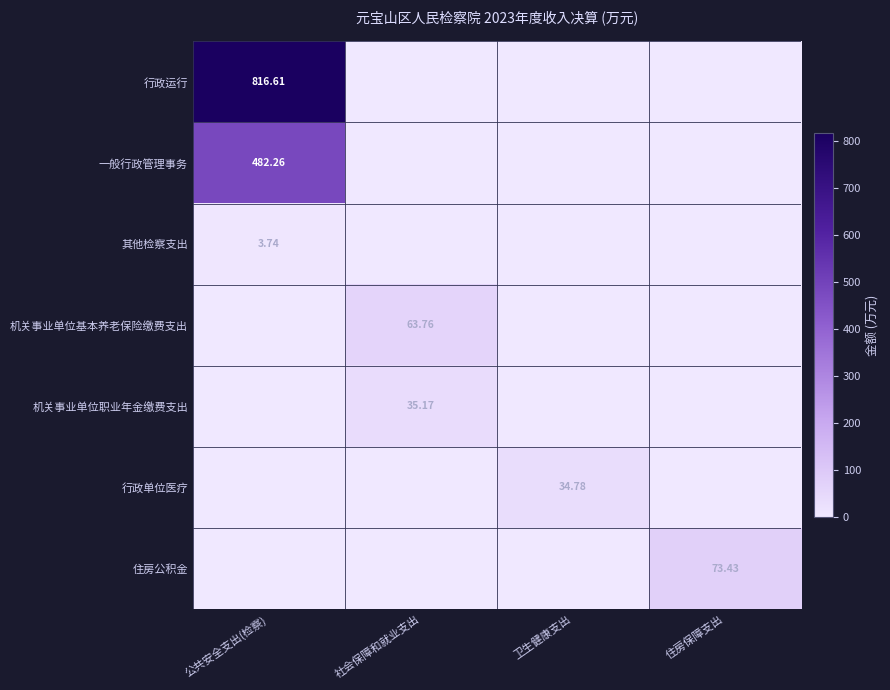

How many positive values does the 机关事业单位职业年金缴费支出 series have?

1